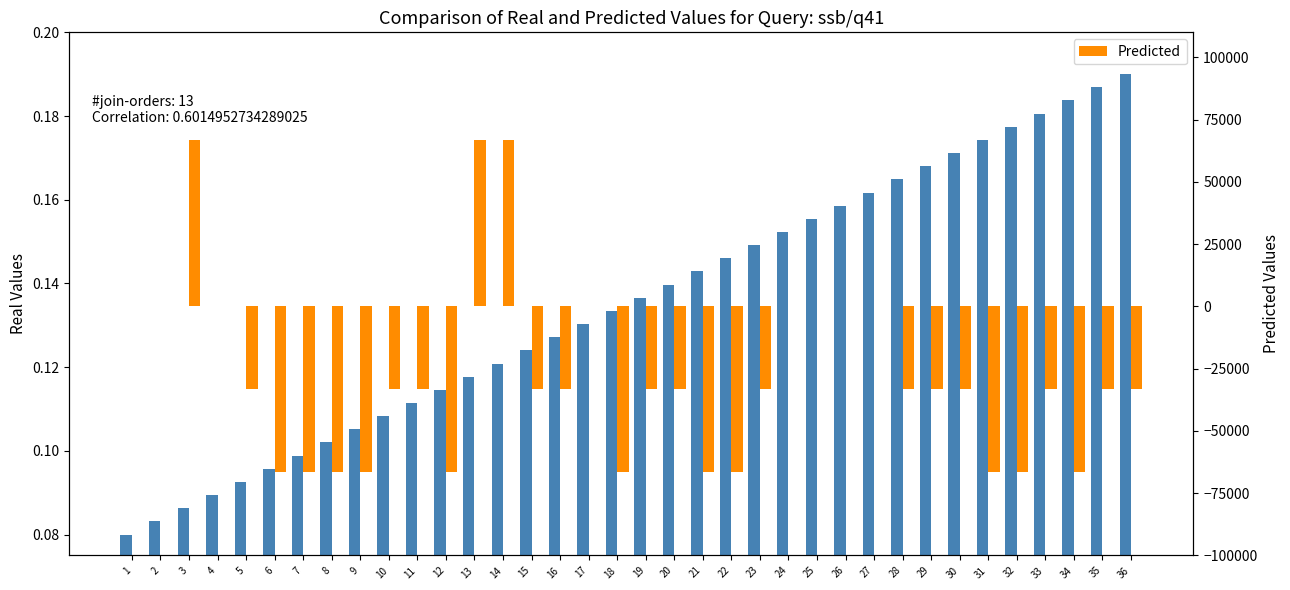

What is the sum of all Predicted values?

-999990